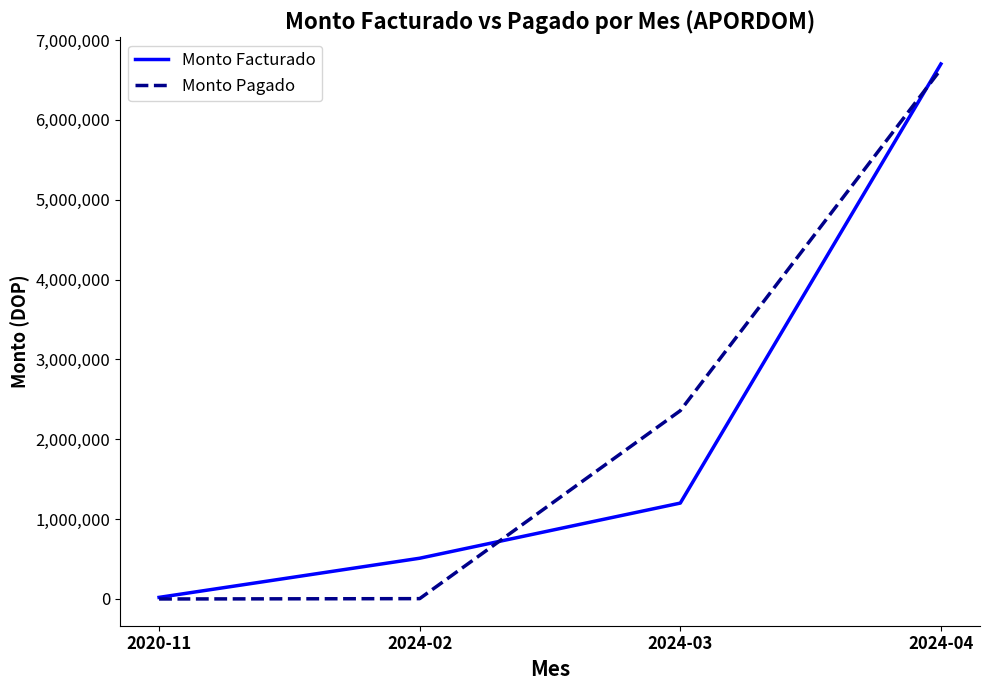

At which category is the sum across all series the highest?

2024-04